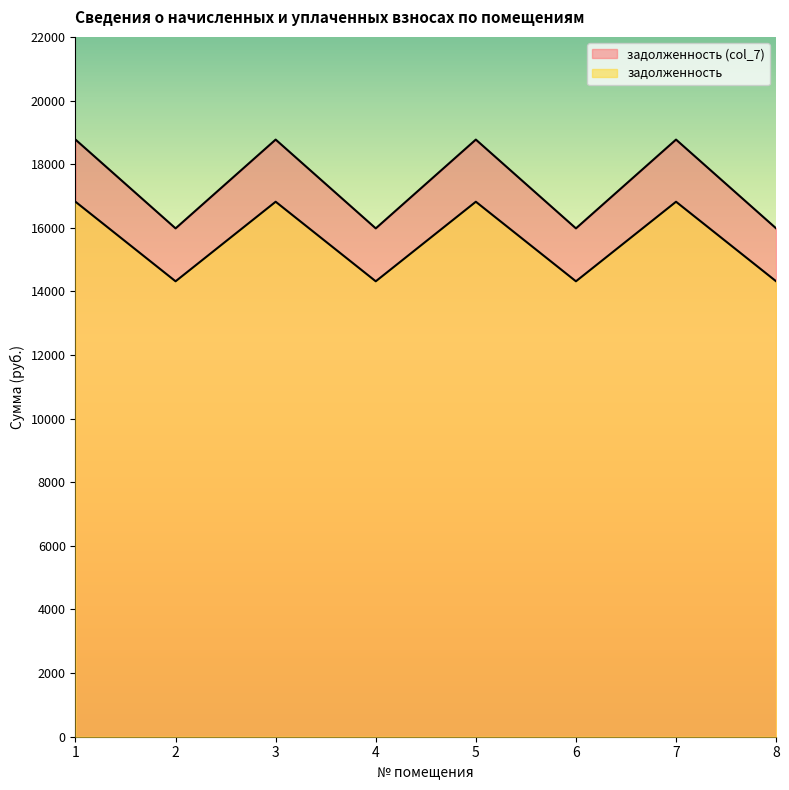

What is the difference between the highest and lowest values at 5?

1953.9